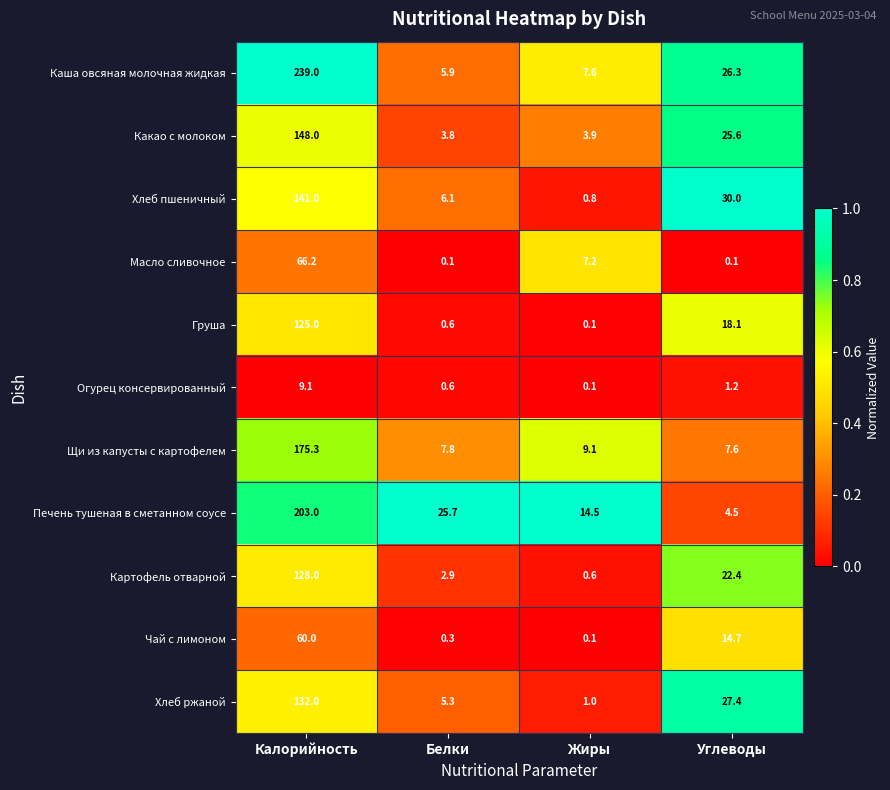

At how many categories does at least one series exceed 0?

4